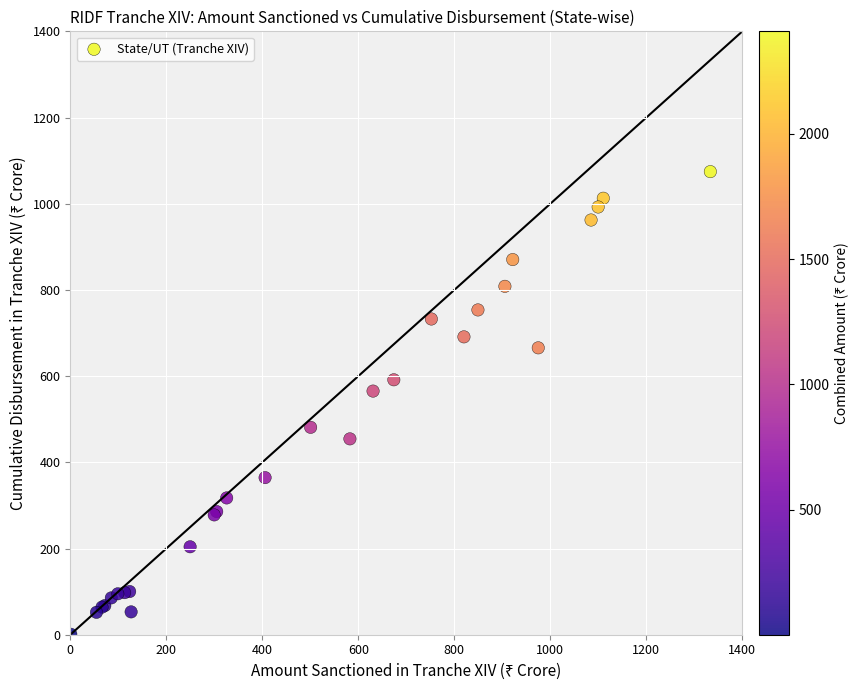

What Y value in the scatter plot is closest to 537?

565.3